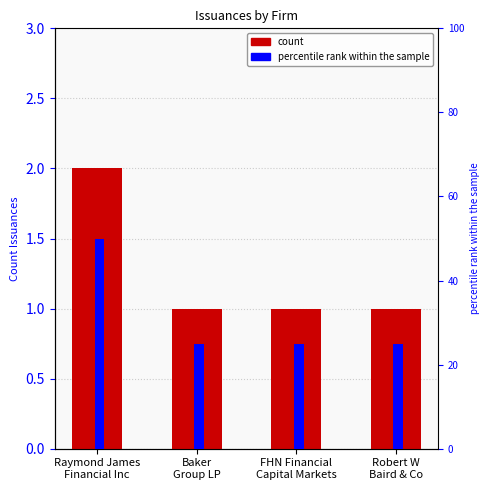

At which category is the sum across all series the highest?

Raymond James
Financial Inc